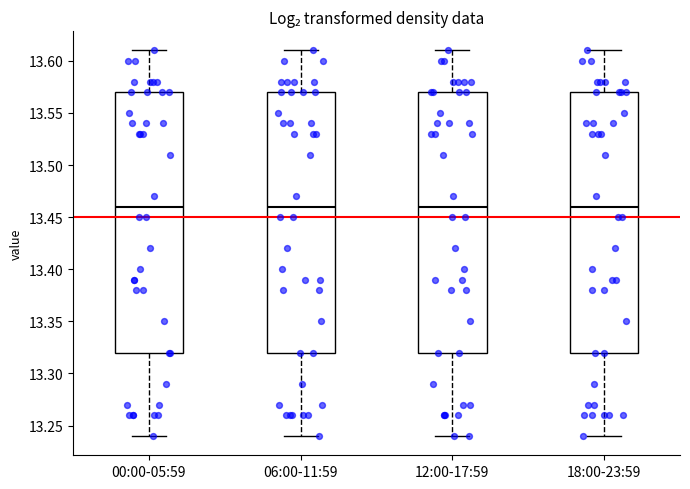

Reading left to right, read every box against the y-axis: the position of its median line, the range the box covers, and the ends of its whiskers. The values are not printed on the chart, so give them approximately, as read against the axis.

00:00-05:59: median 13.46, box 13.32 to 13.57, whiskers 13.24 to 13.61
06:00-11:59: median 13.46, box 13.32 to 13.57, whiskers 13.24 to 13.61
12:00-17:59: median 13.46, box 13.32 to 13.57, whiskers 13.24 to 13.61
18:00-23:59: median 13.46, box 13.32 to 13.57, whiskers 13.24 to 13.61